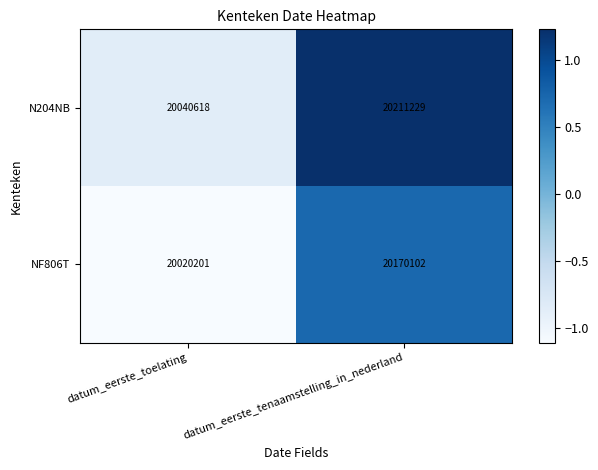

Is it true that NF806T equals 20020201 at datum_eerste_toelating?

True